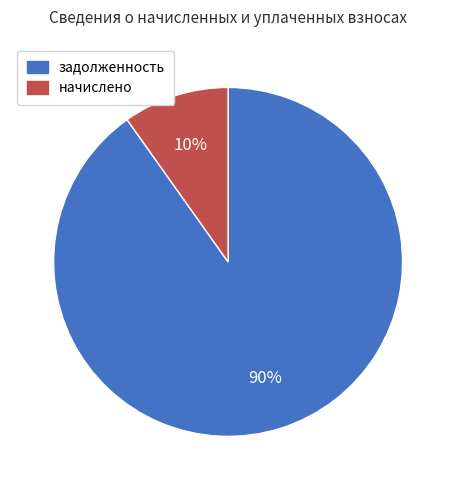

Which category has the smallest portion of the pie?

начислено